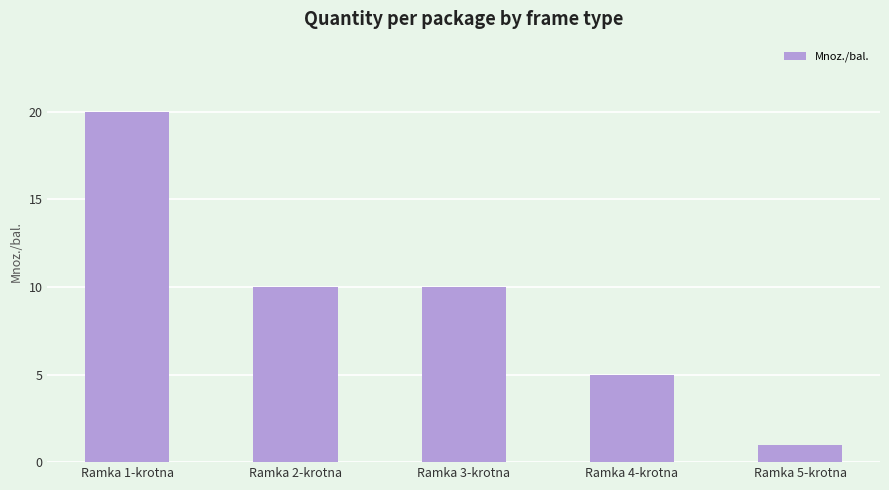

Reading left to right, extract all data points from this chart.

Ramka 1-krotna=20	Ramka 2-krotna=10	Ramka 3-krotna=10	Ramka 4-krotna=5	Ramka 5-krotna=1